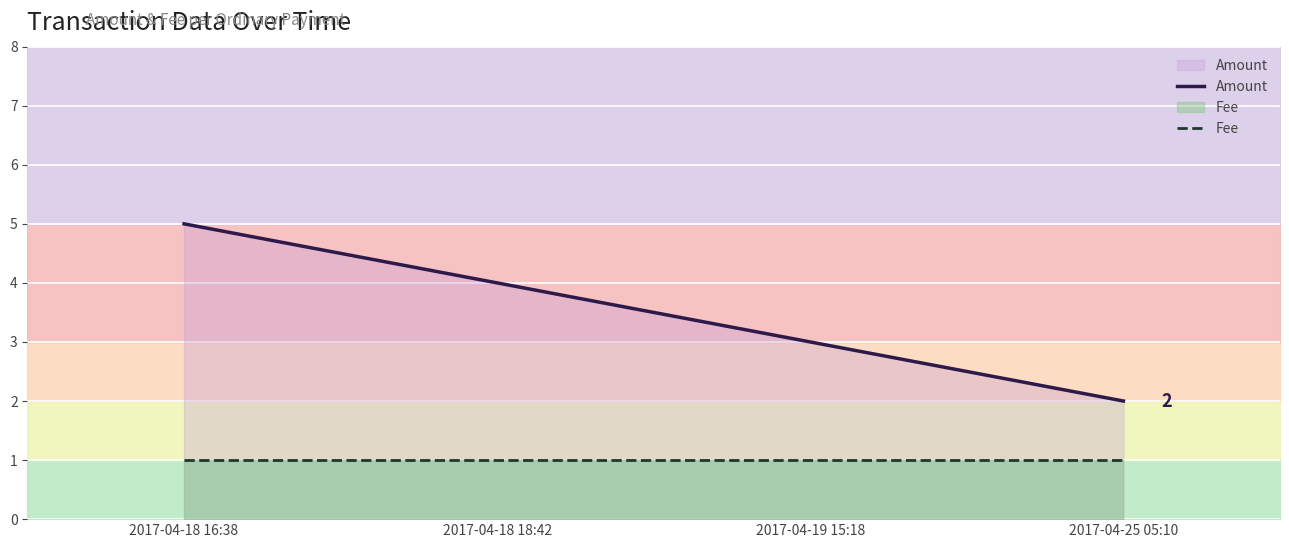

At which category is the sum across all series the highest?

2017-04-18 16:38